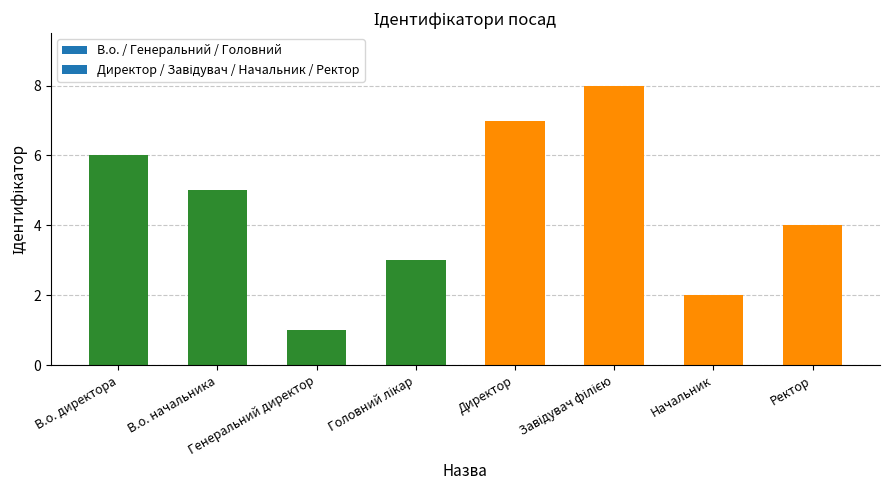

What is the difference between the values at Завідувач філією and Головний лікар?

5